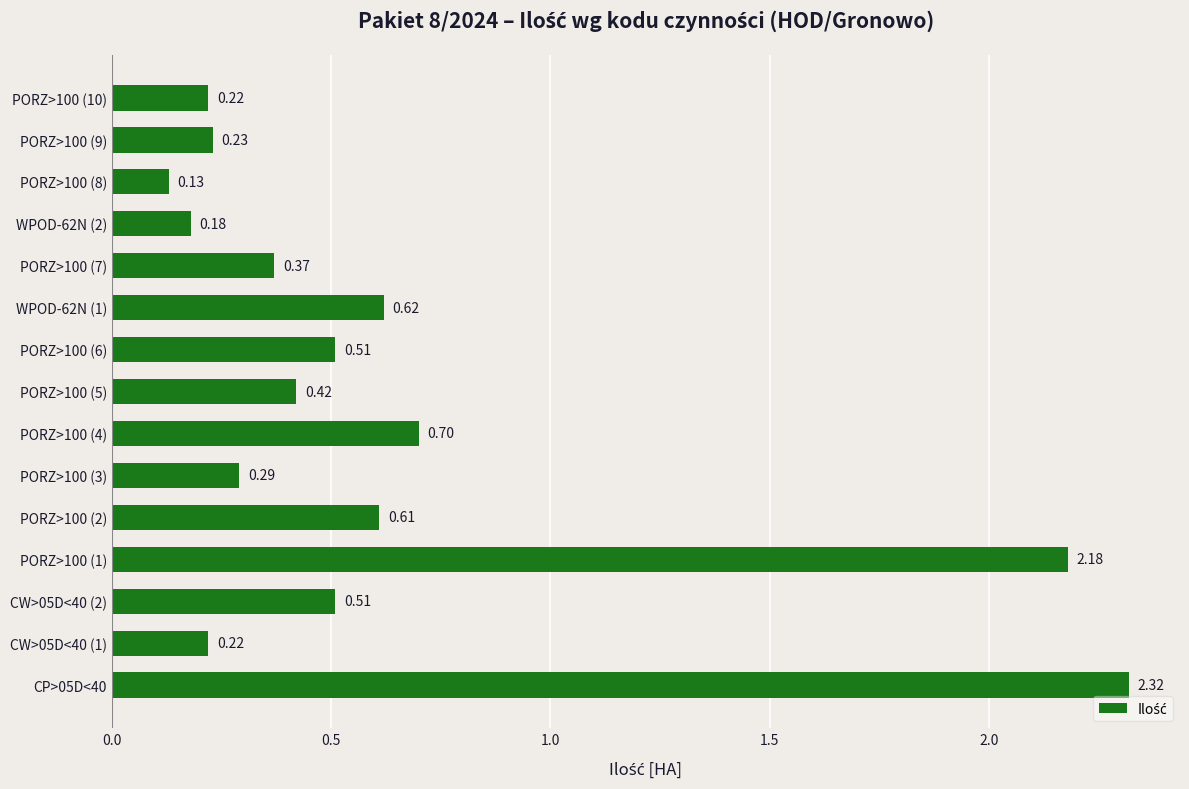

Between PORZ>100 (6) and WPOD-62N (2), which is larger?

PORZ>100 (6)